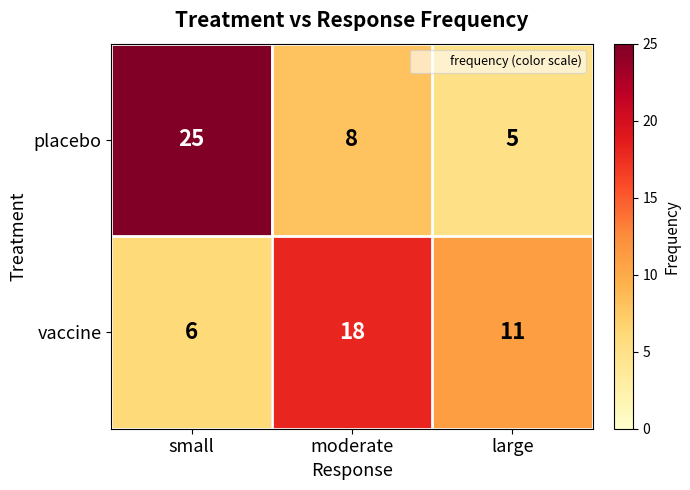

At how many categories does at least one series exceed 22?

1